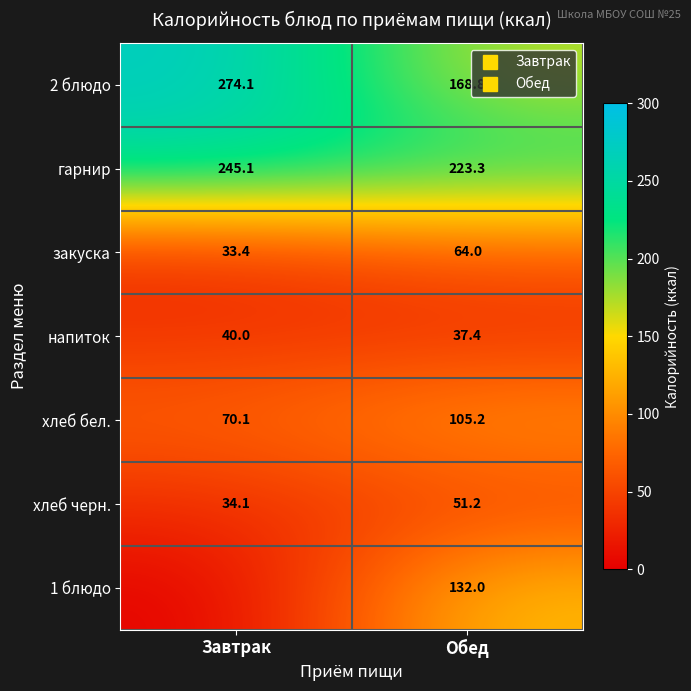

What is the minimum value for 2 блюдо?

168.8